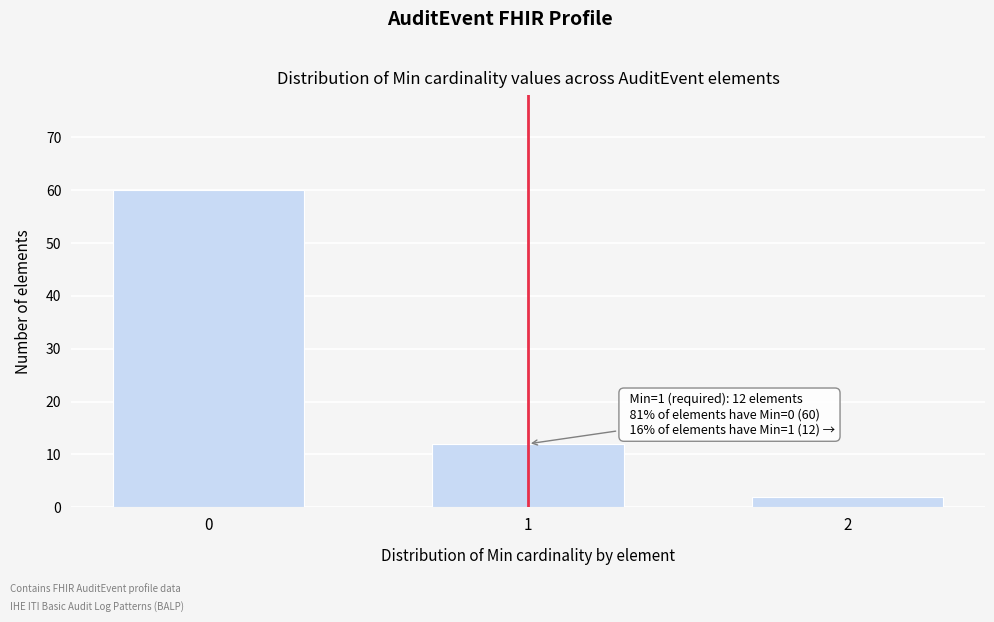

Reading left to right, list all the values displayed in this chart.

0=60	1=12	2=2